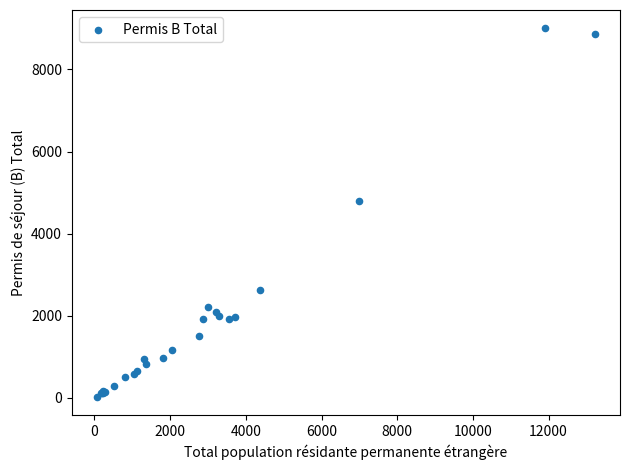

What Y value in the scatter plot is closest to 4512?

4789